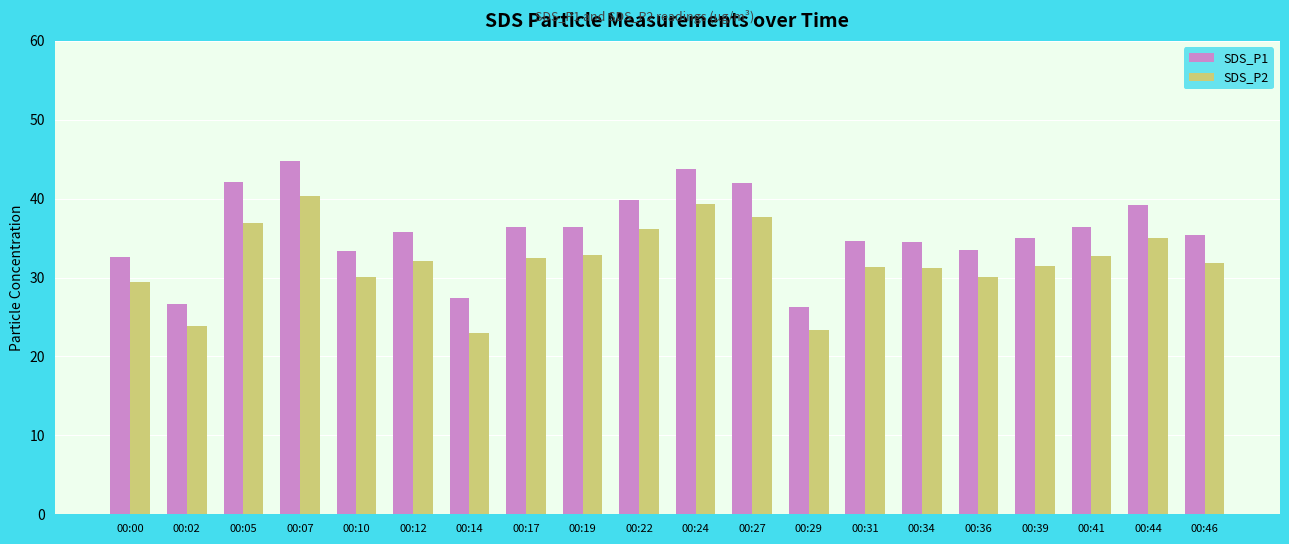

What is the difference between the SDS_P2 values at 00:17 and 00:34?

1.4